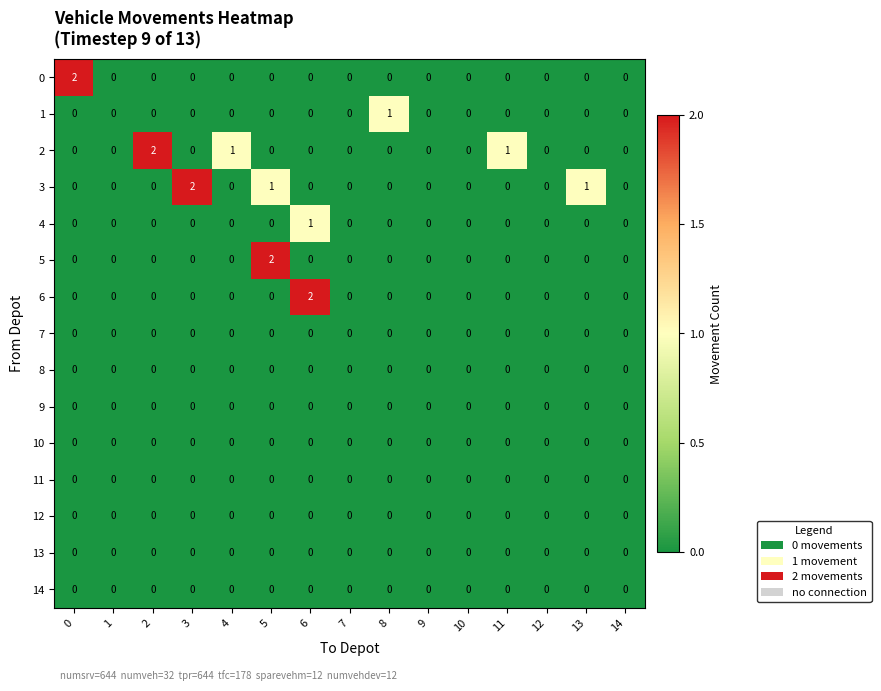

What is the total value across all series at 5?

3